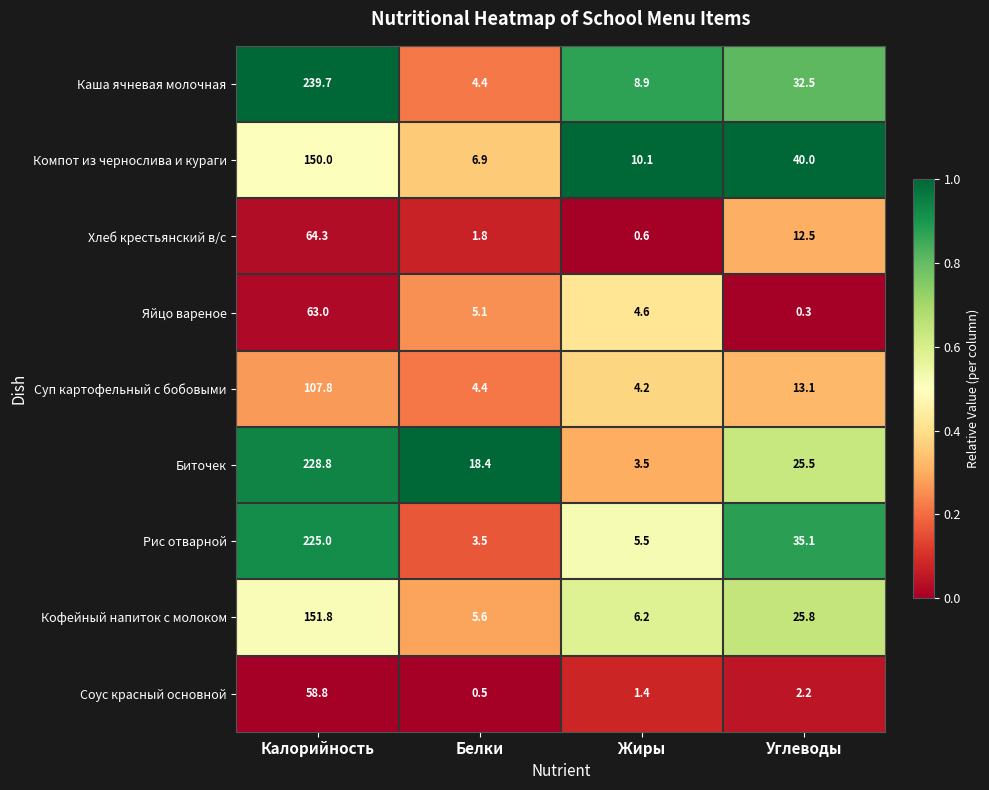

True or false: Хлеб крестьянский в/с has a value of 7.4 at Углеводы.

False